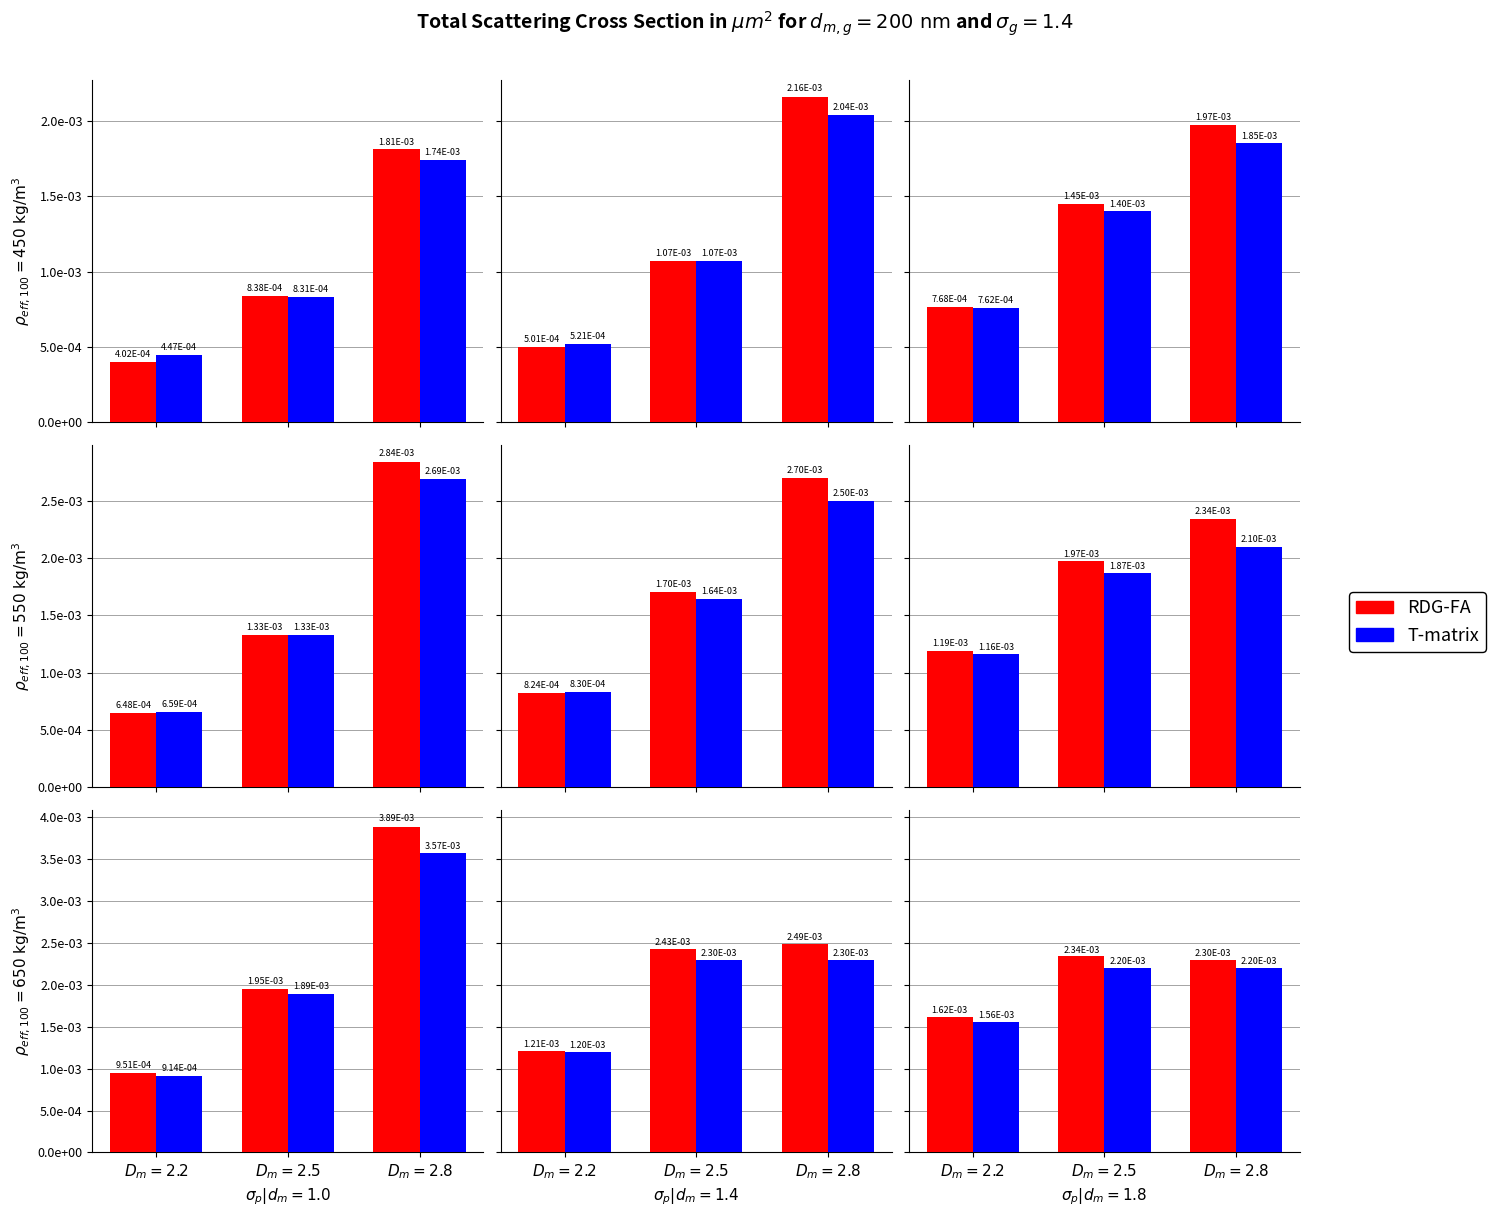

Rank the series at $D_m=2.2$ from highest to lowest value.

RDG-FA, T-matrix